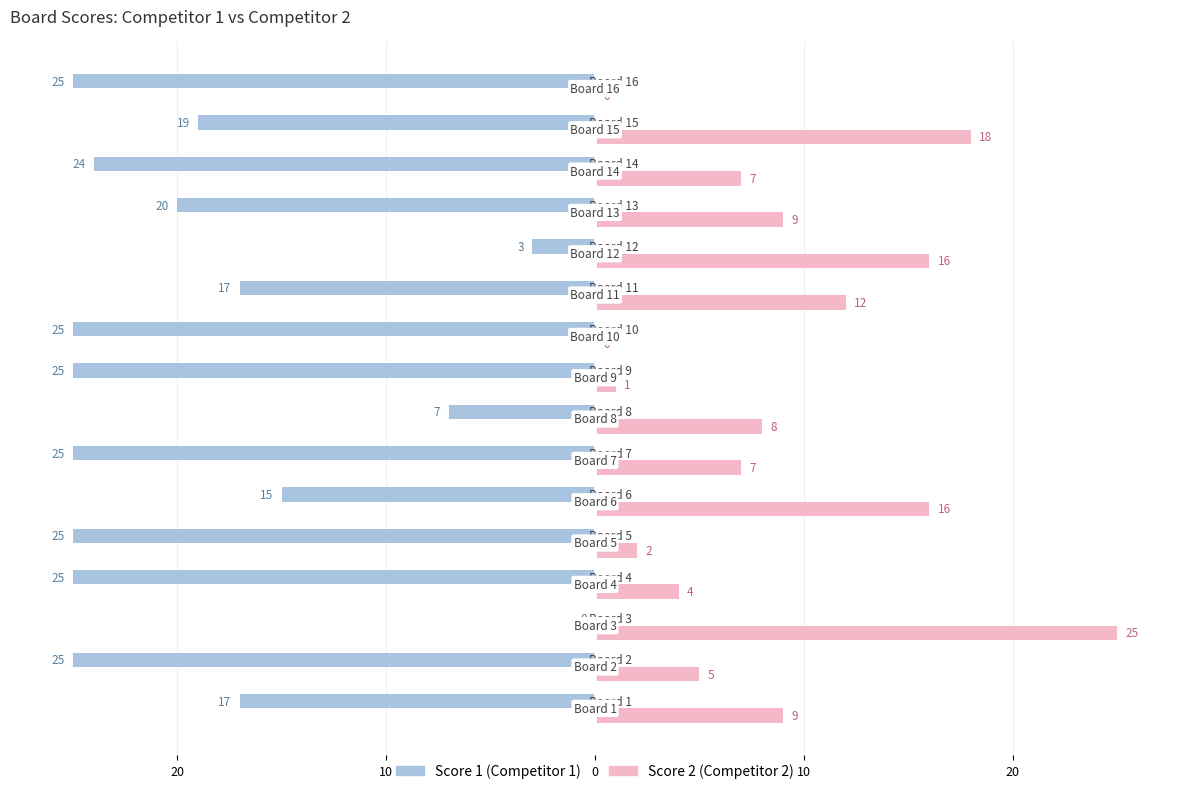

What are all the series names shown in the legend?

Score 1 (Competitor 1), Score 2 (Competitor 2)